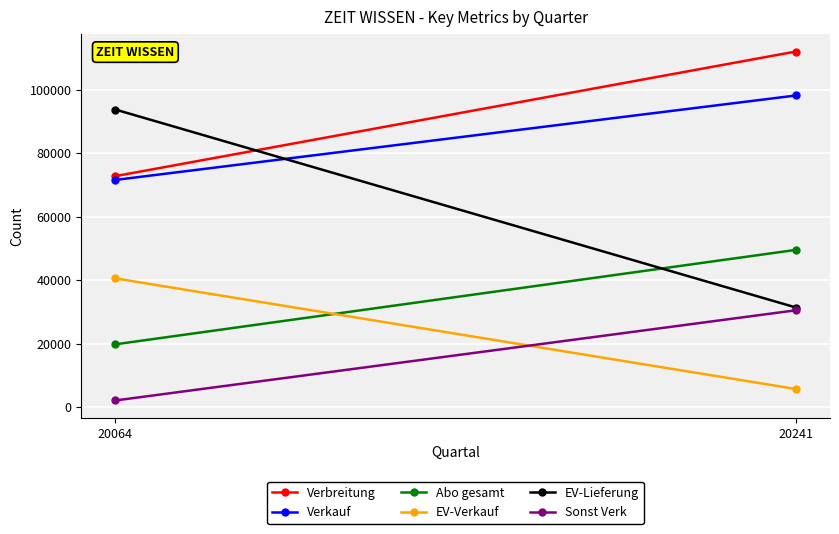

What is the sum of all EV-Verkauf values?

46285